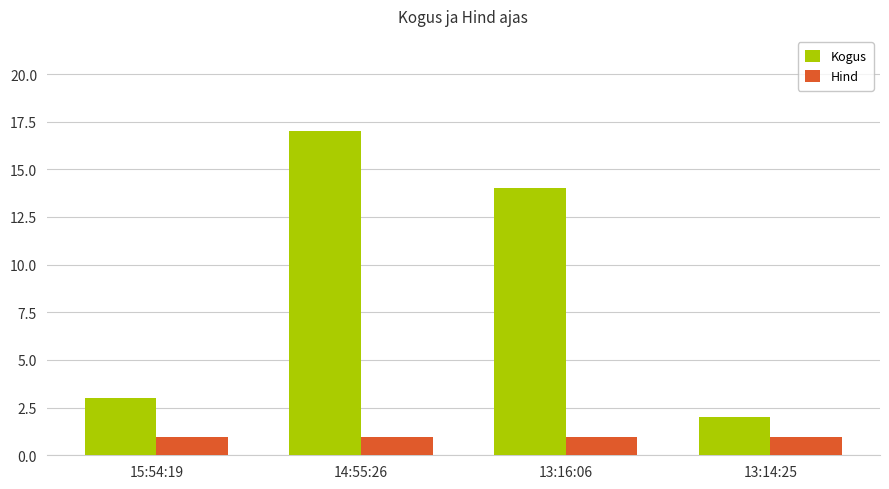

At which label is Kogus closest to 9?

13:16:06